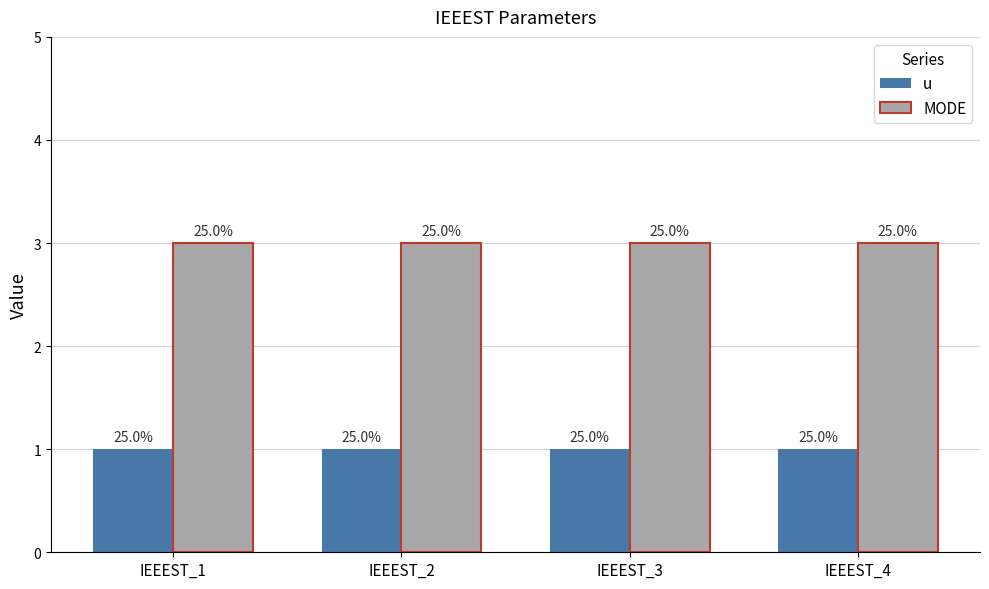

Does the chart contain any negative values?

No